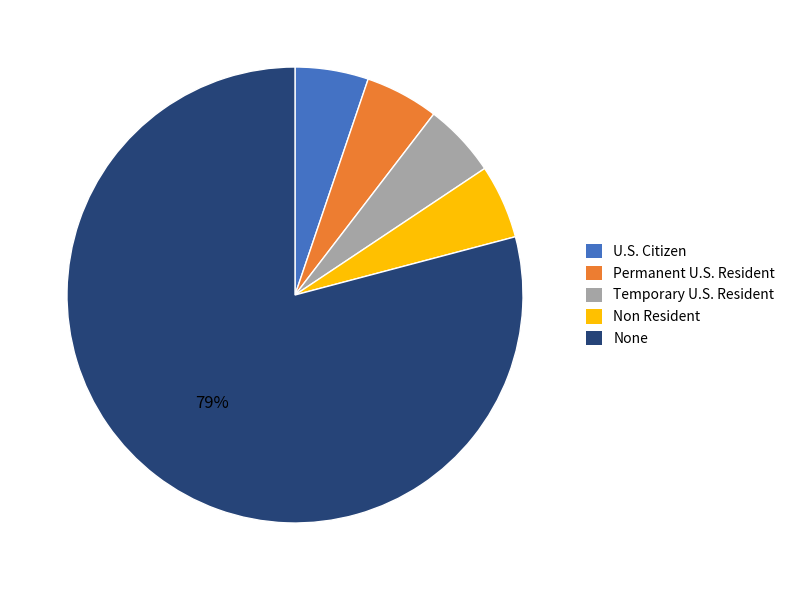

To the nearest percent, what percentage of the pie is Temporary U.S. Resident?

5%